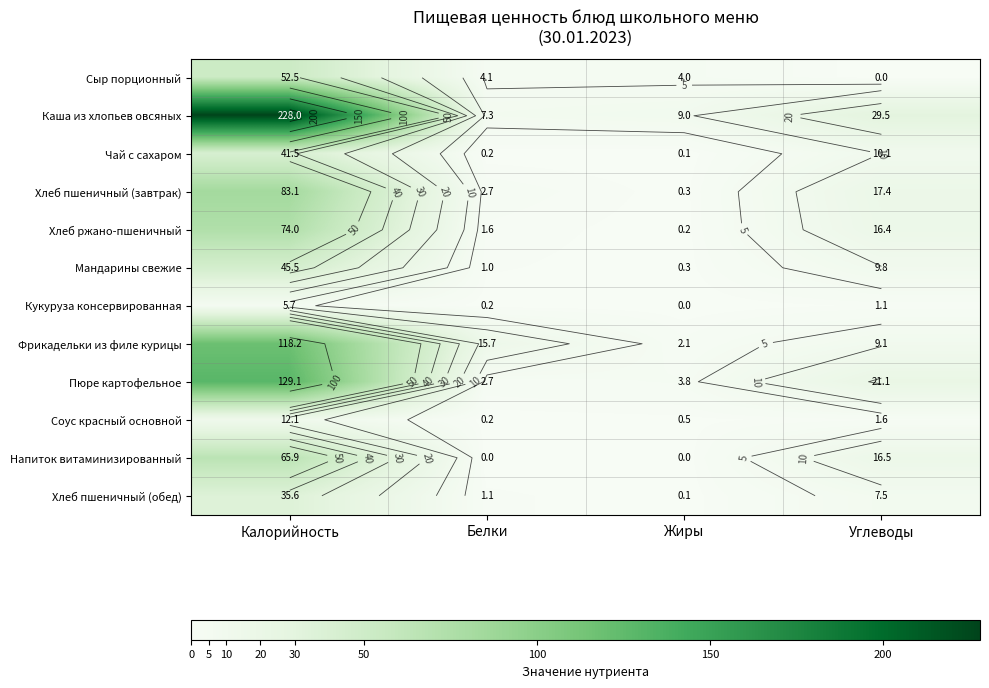

Rank the series by their maximum value, from highest to lowest.

Каша из хлопьев овсяных, Пюре картофельное, Фрикадельки из филе курицы, Хлеб пшеничный (завтрак), Хлеб ржано-пшеничный, Напиток витаминизированный, Сыр порционный, Мандарины свежие, Чай с сахаром, Хлеб пшеничный (обед), Соус красный основной, Кукуруза консервированная